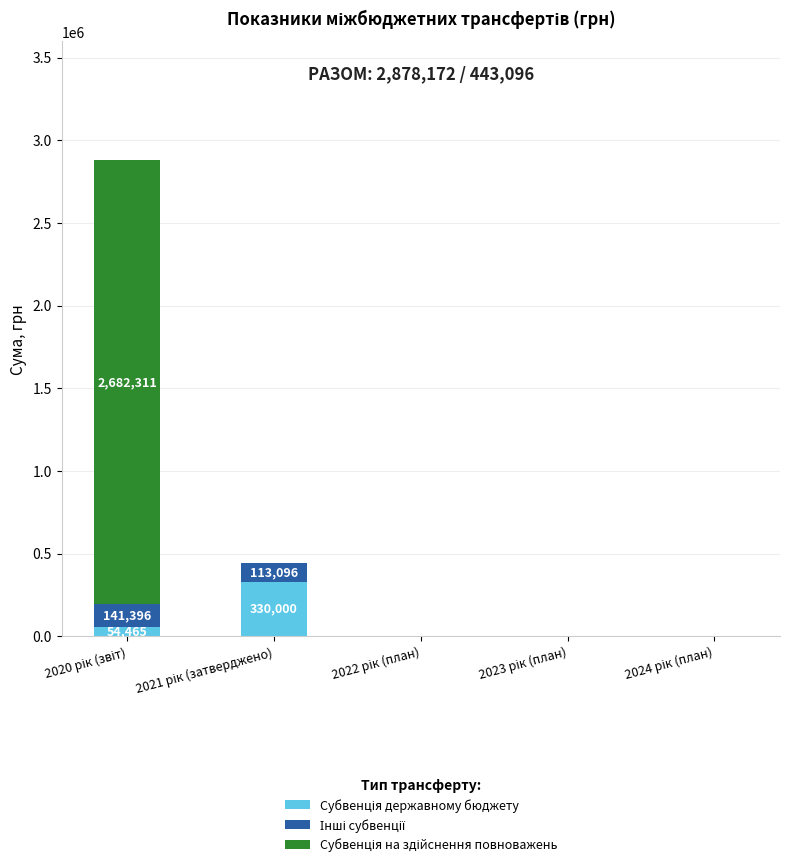

List the labels in order of Субвенція державному бюджету value, largest first.

2021 рік (затверджено), 2020 рік (звіт), 2022 рік (план), 2023 рік (план), 2024 рік (план)